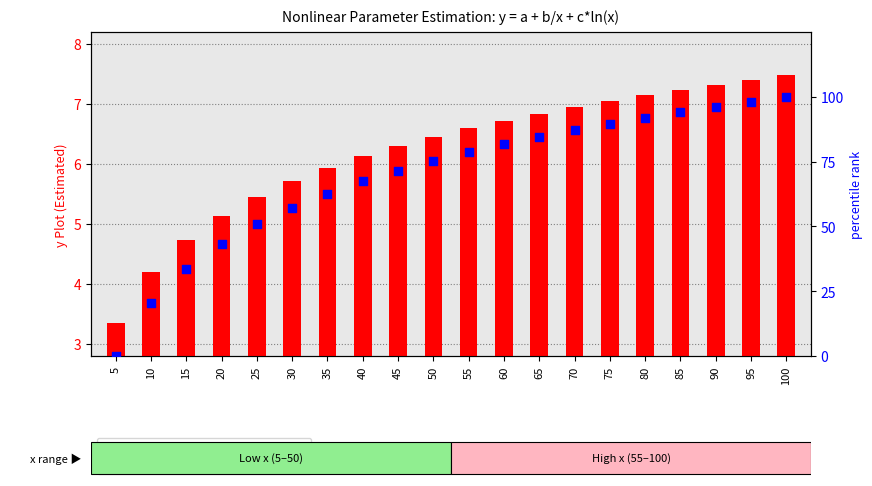

What is the total value across all series at 35?

68.6